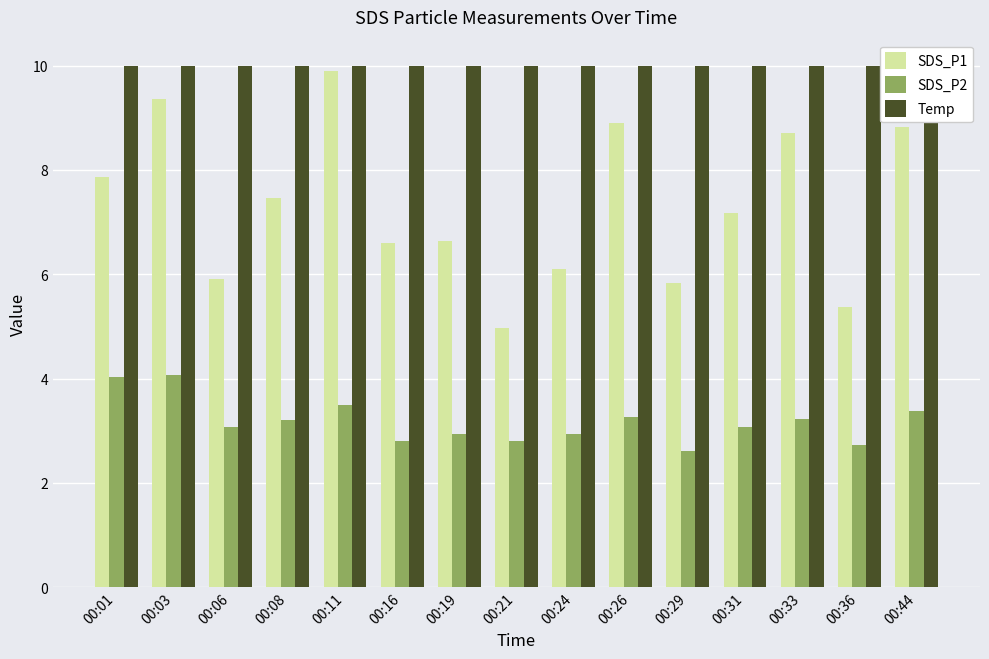

How many data points does each series have?

15